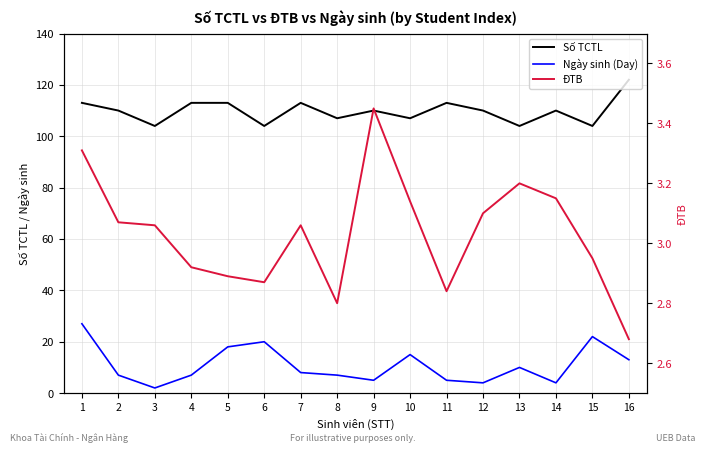

Reading left to right, what are all the values shown in this chart?

Số TCTL: 113.0	110.0	104.0	113.0	113.0	104.0	113.0	107.0	110.0	107.0	113.0	110.0	104.0	110.0	104.0	122.0
Ngày sinh (Day): 27.0	7.0	2.0	7.0	18.0	20.0	8.0	7.0	5.0	15.0	5.0	4.0	10.0	4.0	22.0	13.0
ĐTB: 3.3	3.1	3.1	2.9	2.9	2.9	3.1	2.8	3.5	3.1	2.8	3.1	3.2	3.1	3.0	2.7